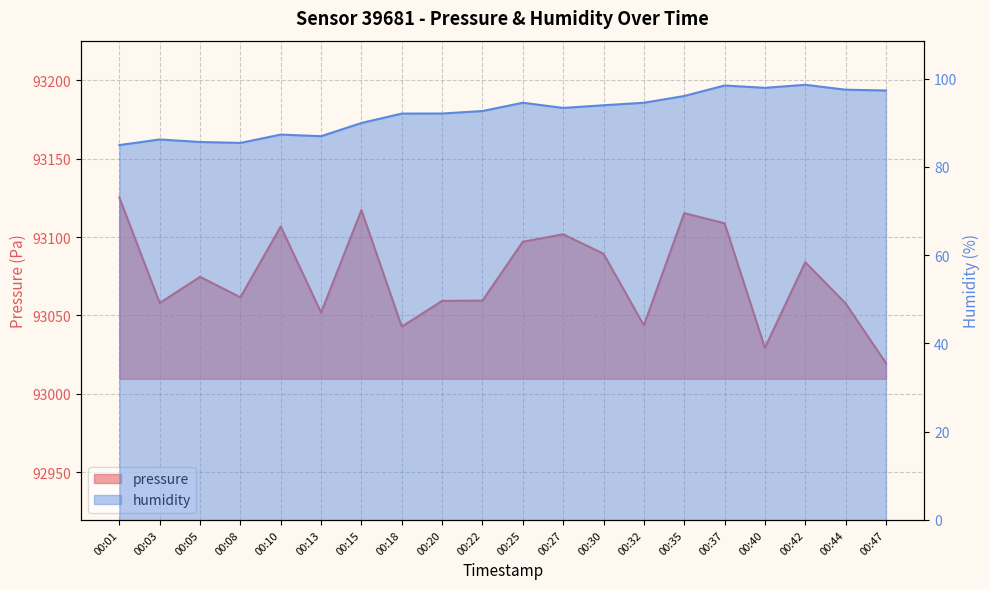

Reading left to right, list all the values displayed in this chart.

pressure: 00:01=93125.2	00:03=93057.9	00:05=93074.6	00:08=93061.6	00:10=93106.7	00:13=93051.8	00:15=93117.1	00:18=93042.9	00:20=93059.2	00:22=93059.5	00:25=93097.0	00:27=93101.8	00:30=93089.3	00:32=93043.7	00:35=93115.2	00:37=93108.8	00:40=93029.3	00:42=93083.9	00:44=93057.7	00:47=93019.6
humidity: 00:01=85.0	00:03=86.2	00:05=85.7	00:08=85.4	00:10=87.3	00:13=87.0	00:15=90.0	00:18=92.1	00:20=92.1	00:22=92.7	00:25=94.5	00:27=93.4	00:30=94.0	00:32=94.5	00:35=96.1	00:37=98.5	00:40=97.9	00:42=98.6	00:44=97.5	00:47=97.3